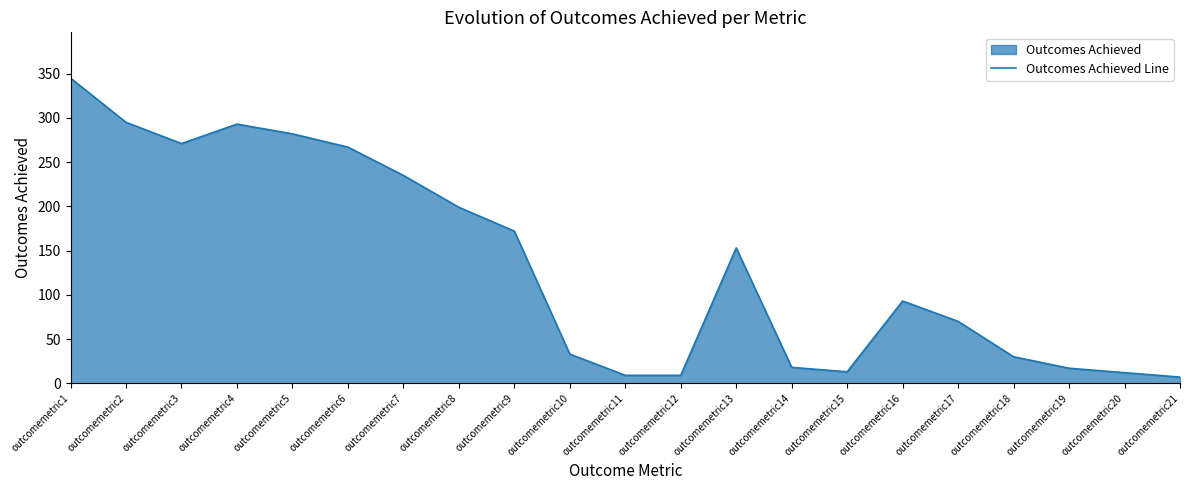

How many lines are shown in the chart?

1